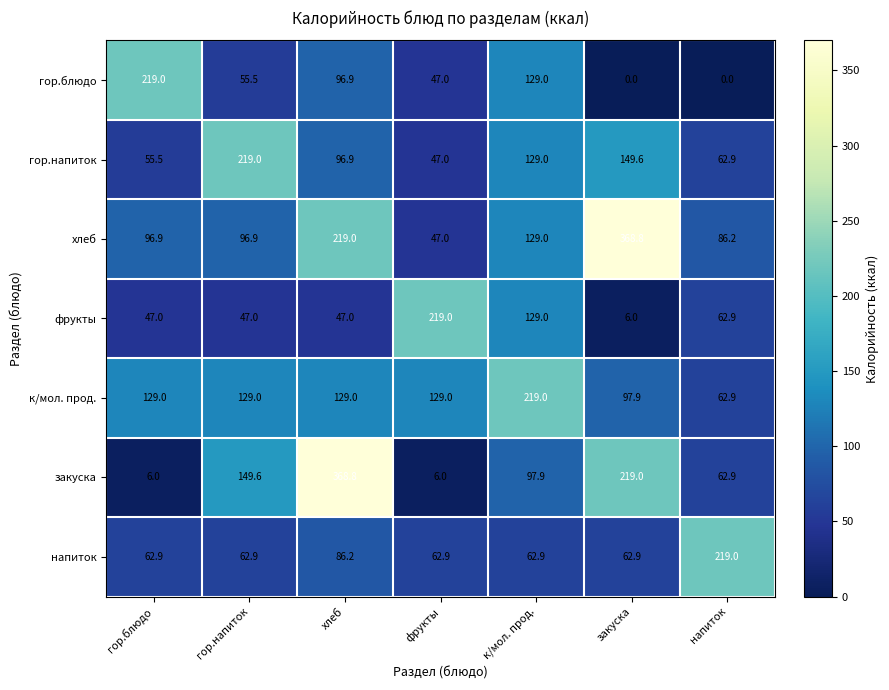

How many distinct data groups are displayed?

7